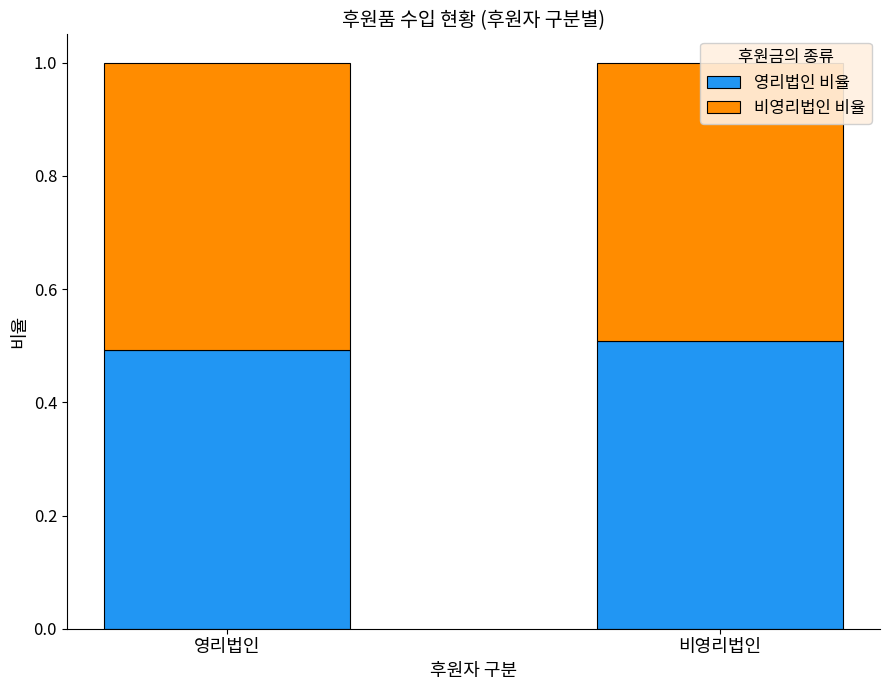

The value of 비영리법인 비율 at 비영리법인 is 0.5. True or false?

True